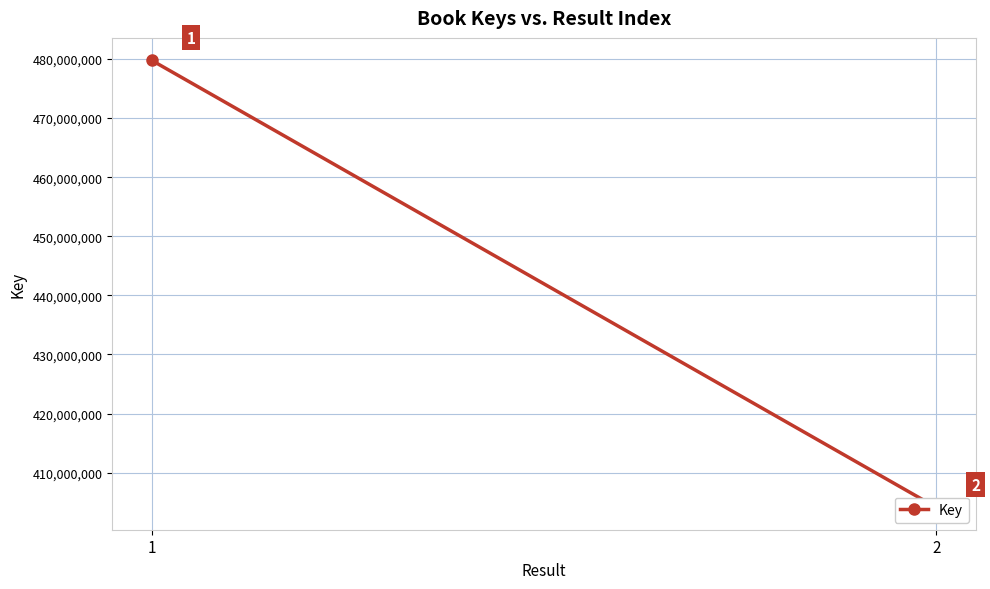

What is the maximum value shown in the chart?

479788042